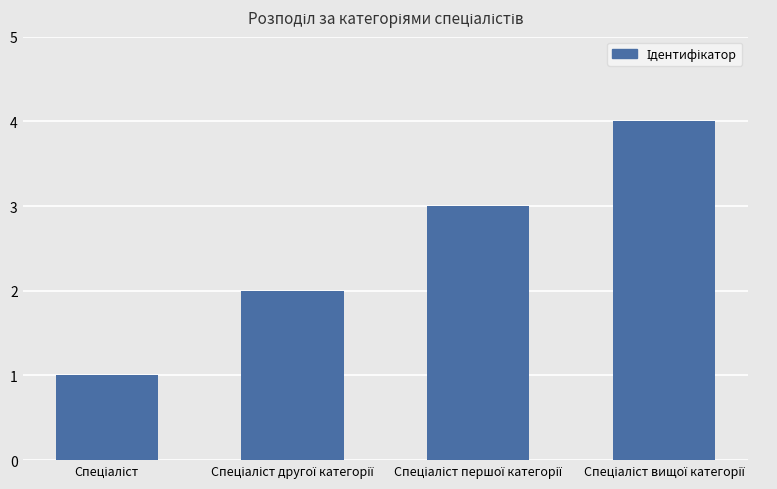

Count the number of categories in the chart.

4